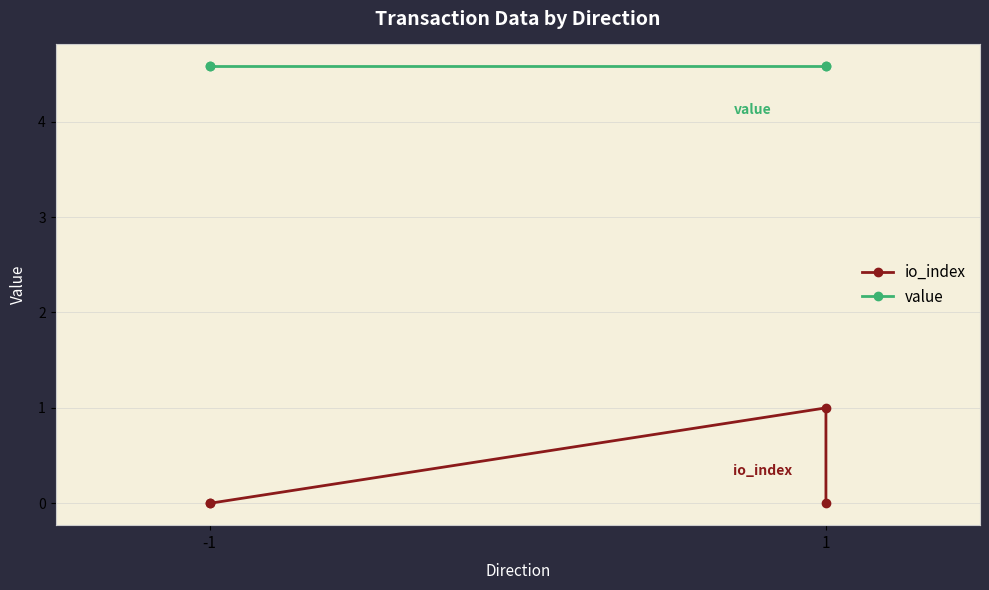

True or false: io_index and value intersect in this chart.

False